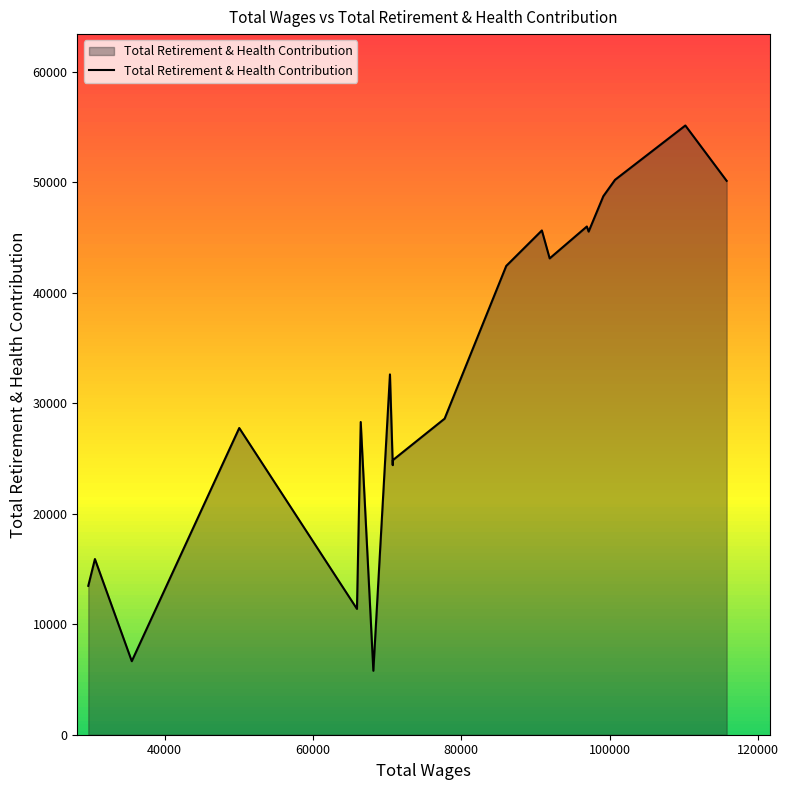

Does the chart display data point markers on the line(s)?

No